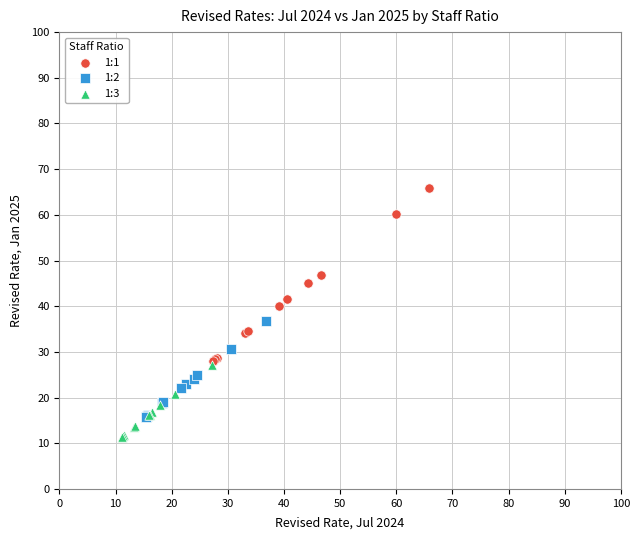

Which series contains the highest Y value?

1:1